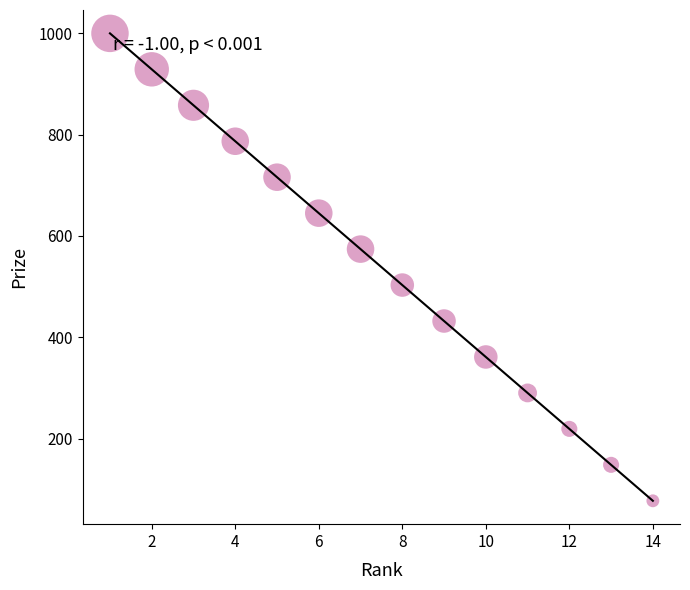

What is the range of Y values (max minus min)?

923